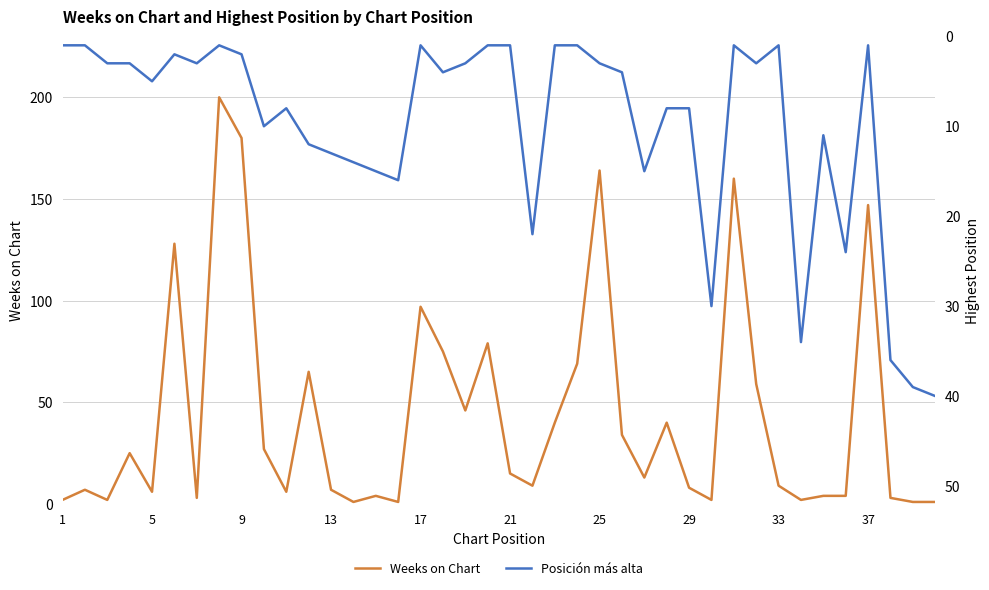

What is the maximum value for Weeks on Chart?

200